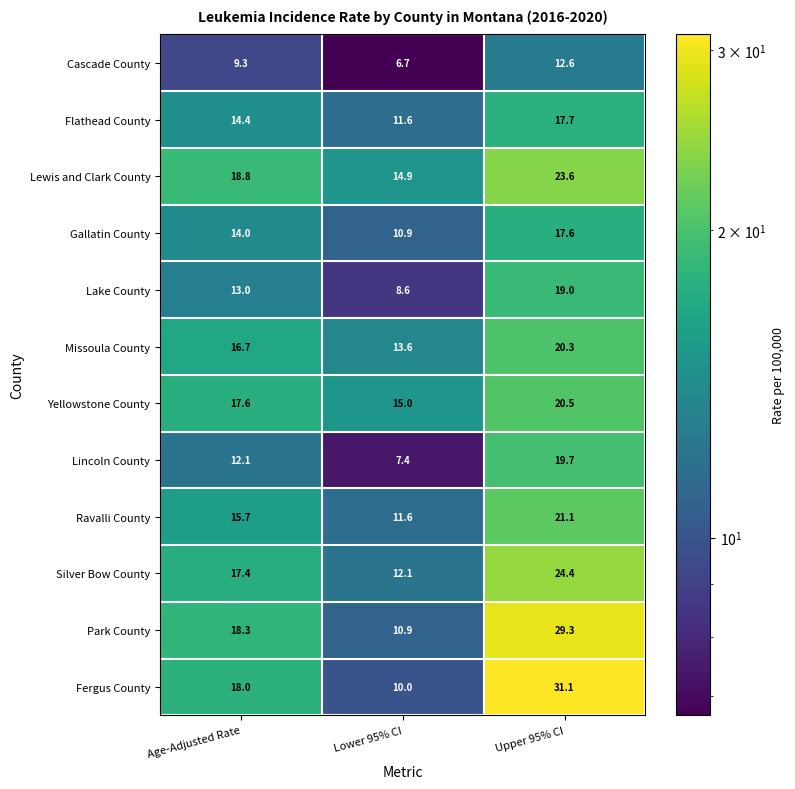

What is the sum of all Fergus County values?

59.1